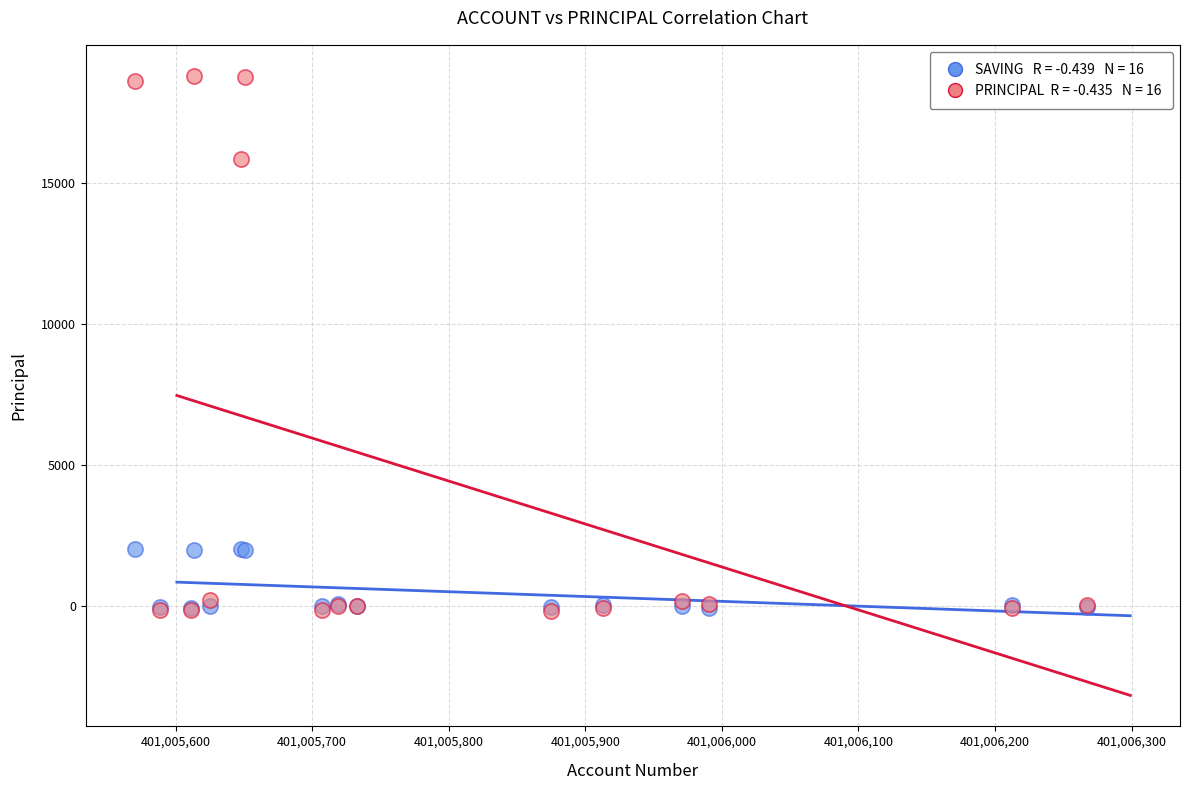

Across all series, what Y value is closest to 9318?

15879.6